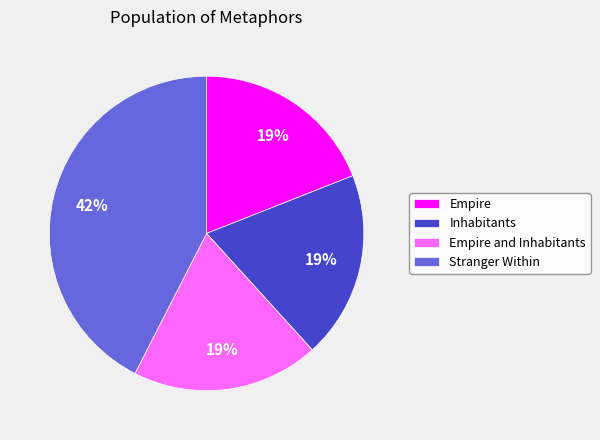

To the nearest percent, what is the difference between the largest and smallest slice percentages?

23%